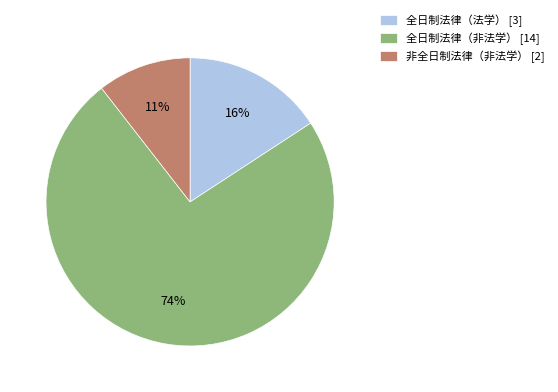

How many slices are in this pie chart?

3